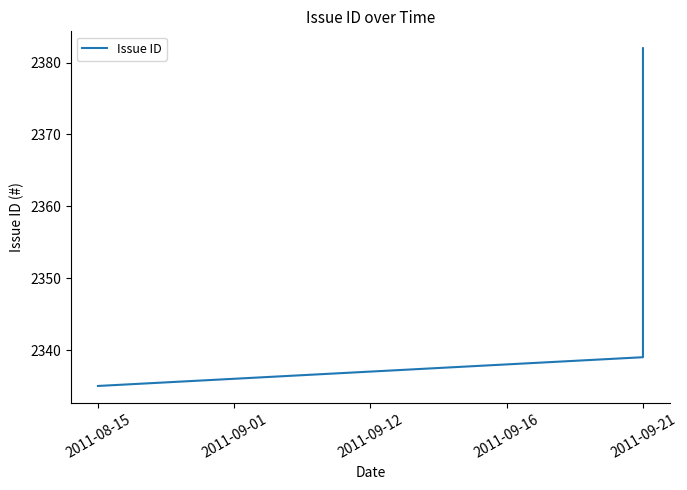

The chart shows a value of 494 at 2011-09-16. True or false?

False